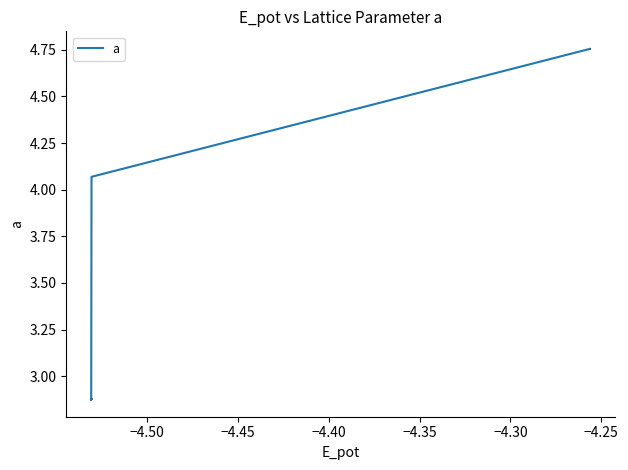

Where is the first local maximum?

−4.50